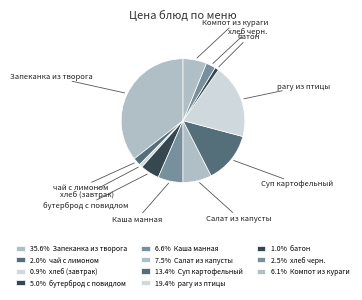

How many slices are in this pie chart?

11